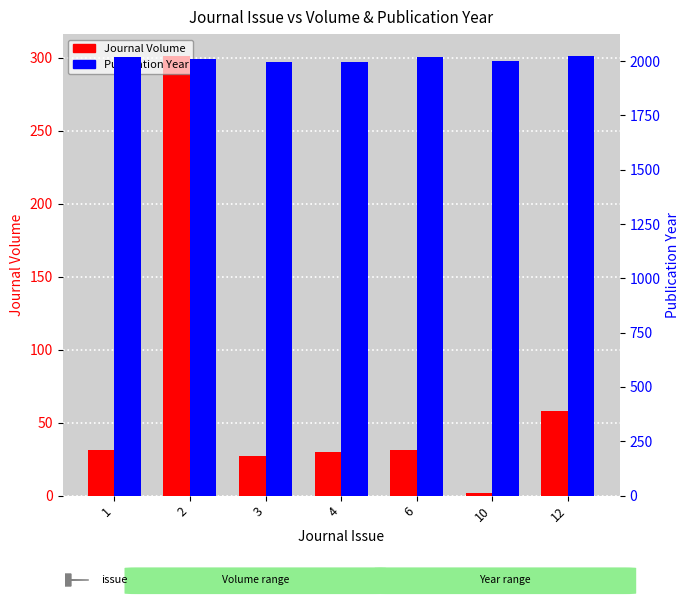

Which series has the largest range (max minus min)?

Journal Volume